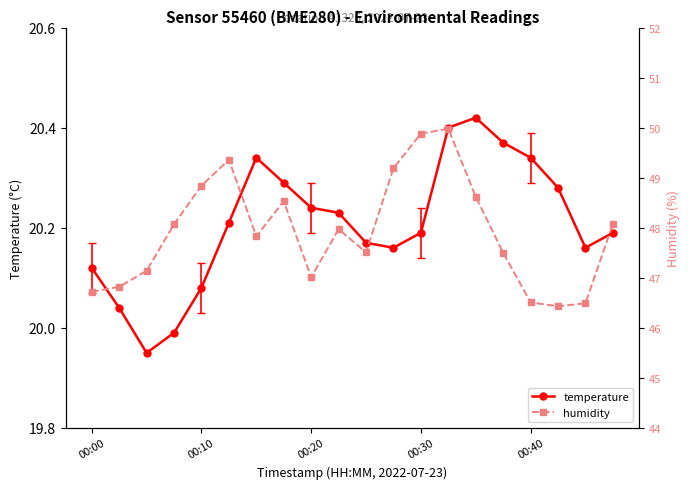

What is the average value of the humidity series?

47.9